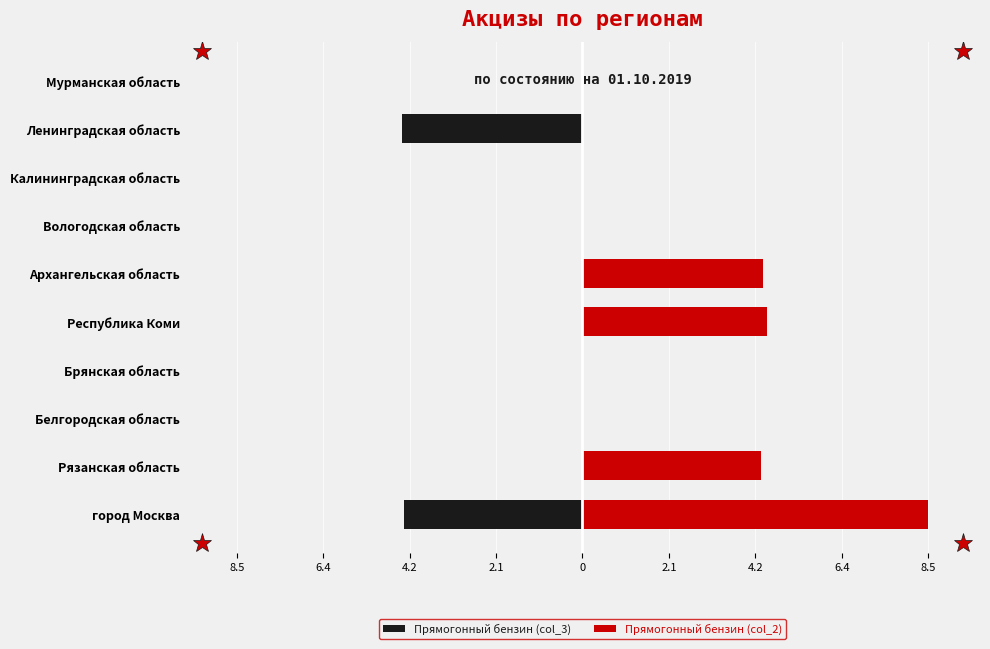

Rank the series at Архангельская область from lowest to highest value.

Прямогонный бензин (col_3), Прямогонный бензин (col_2)